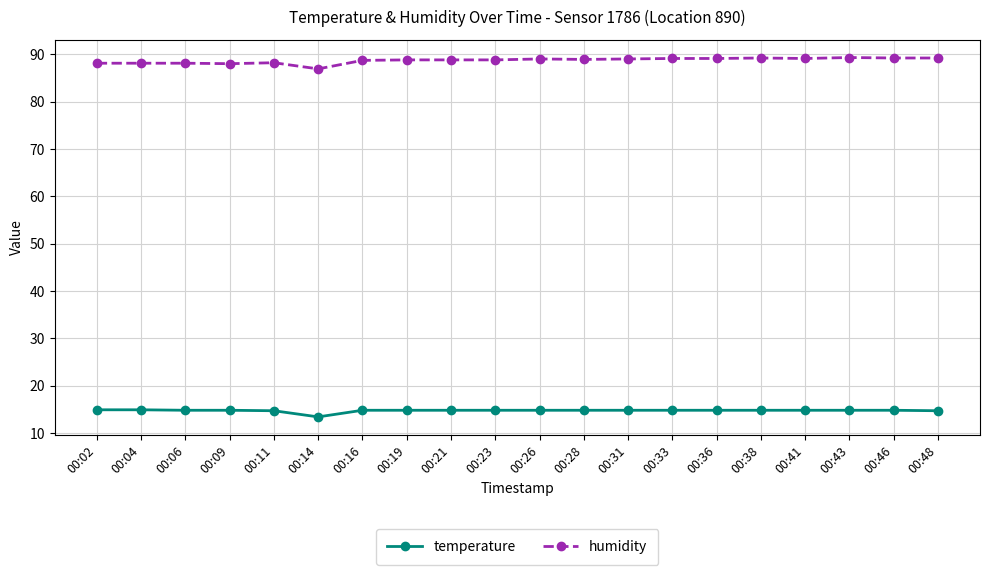

True or false: temperature and humidity cross at least once.

False